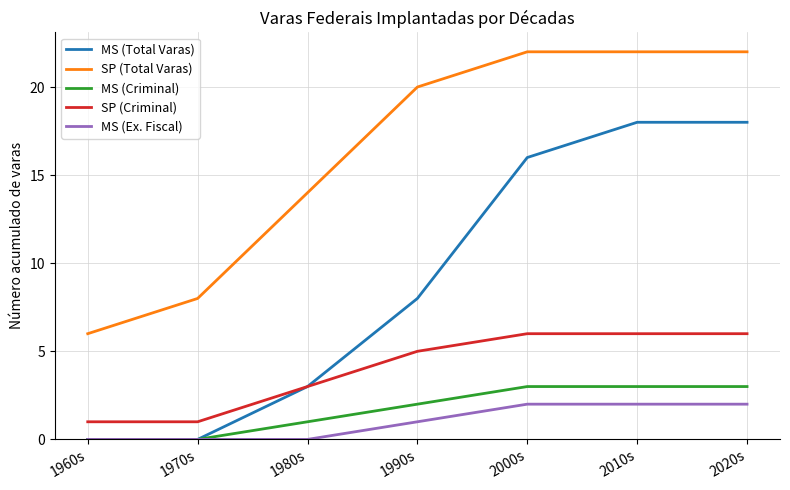

Which series changed the most between 1980s and 2020s?

MS (Total Varas)